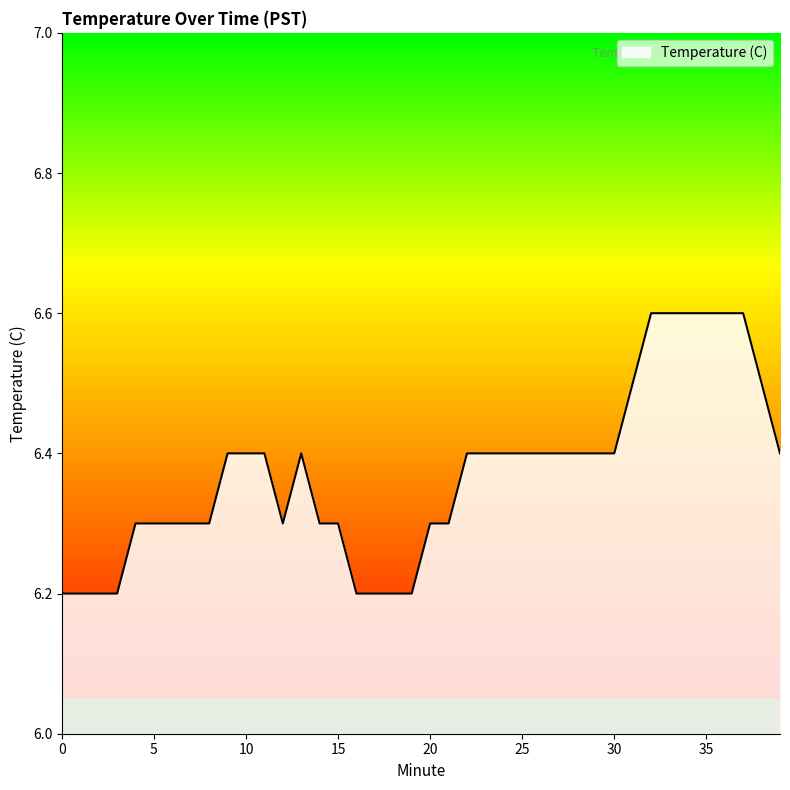

What is the difference between the maximum and minimum values?

0.4